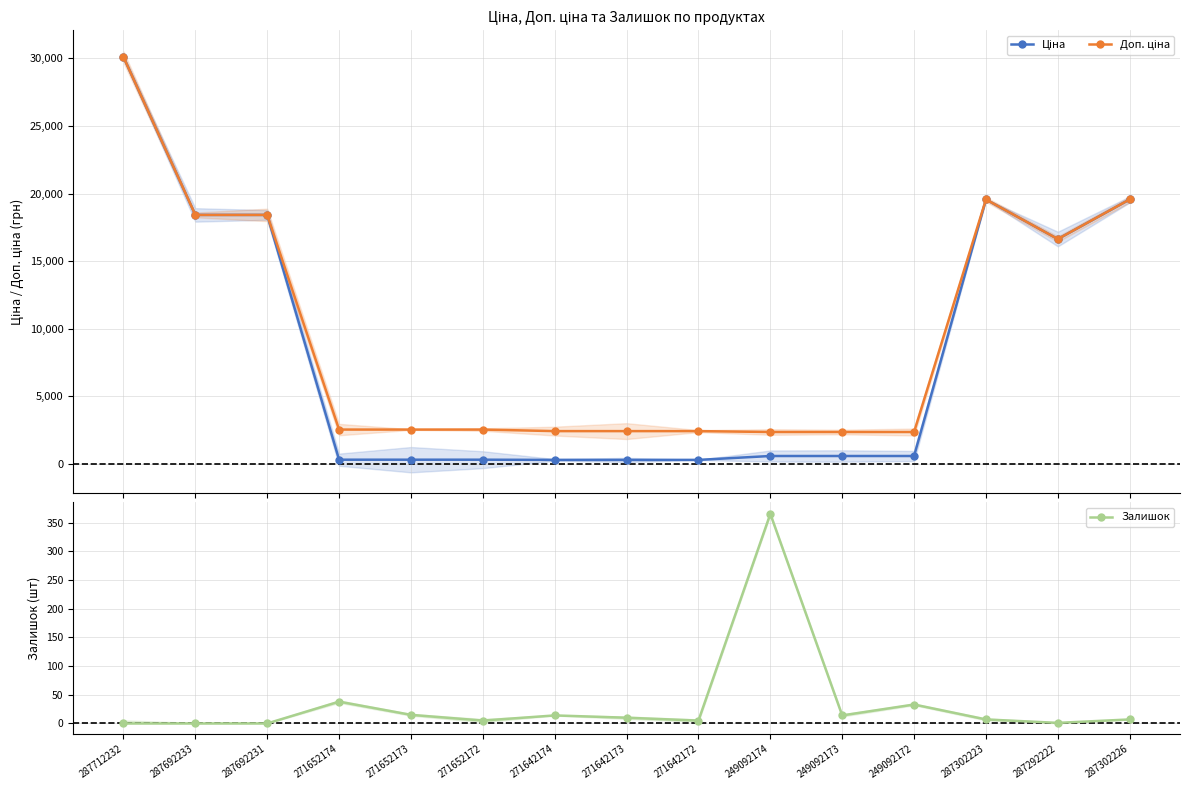

At which category does Ціна reach its first local peak?

287302223